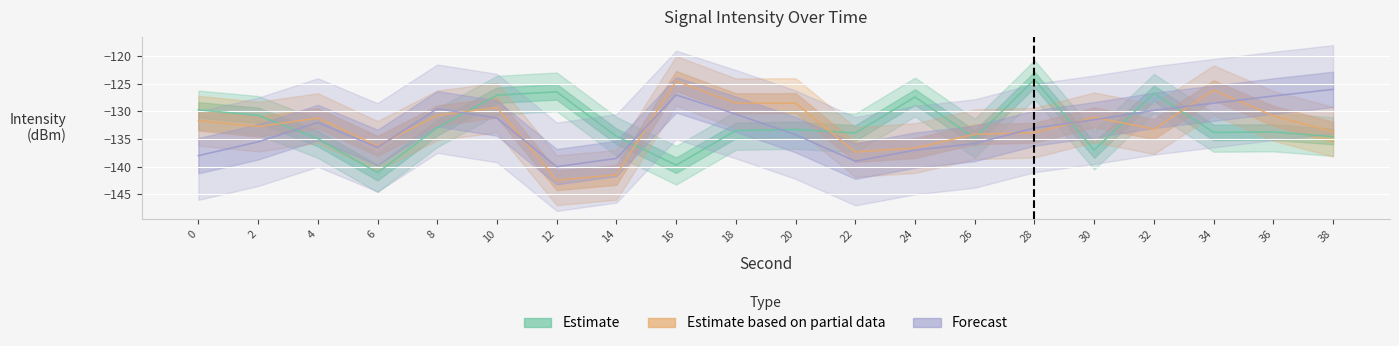

True or false: Estimate has a value of -130.7 at 2.

True